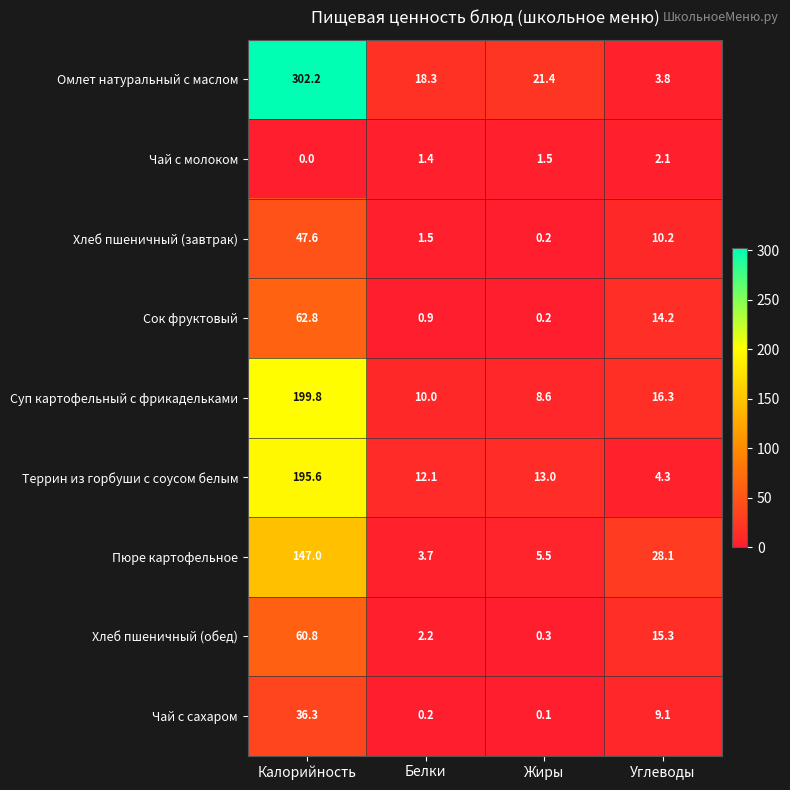

What is the difference between the maximum and minimum values in the Омлет натуральный с маслом series?

298.4